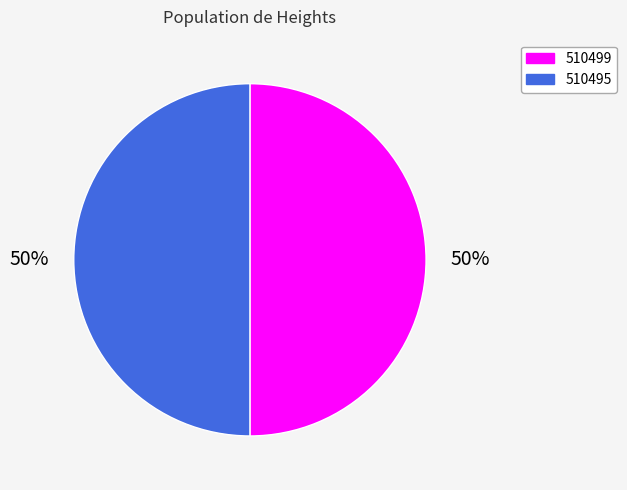

To the nearest percent, what is the average slice percentage?

50%